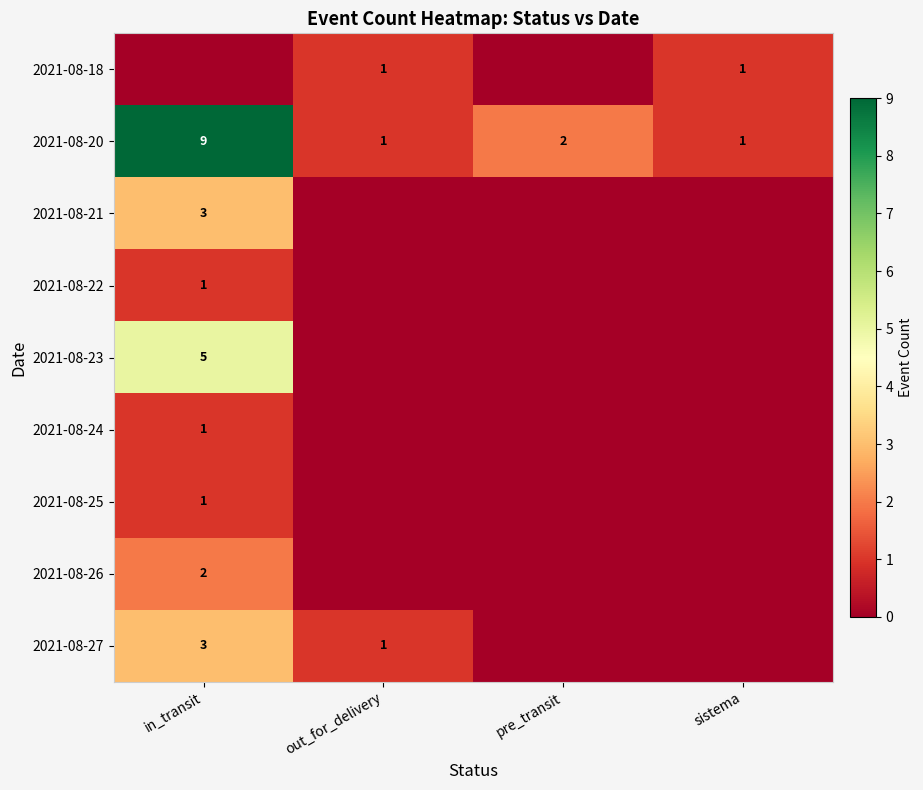

Is it true that 2021-08-27 equals 3 at in_transit?

True